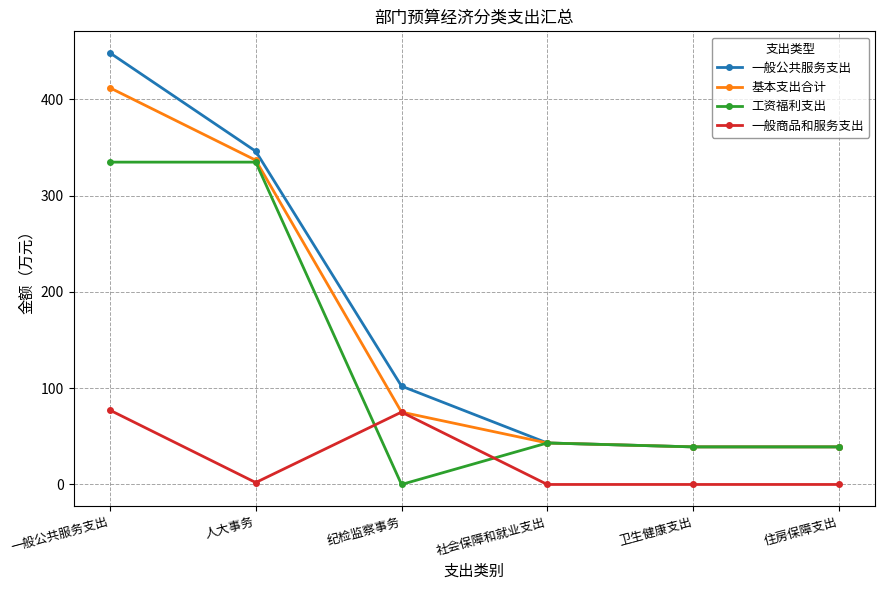

What is the label of the 3rd point from the left?

纪检监察事务